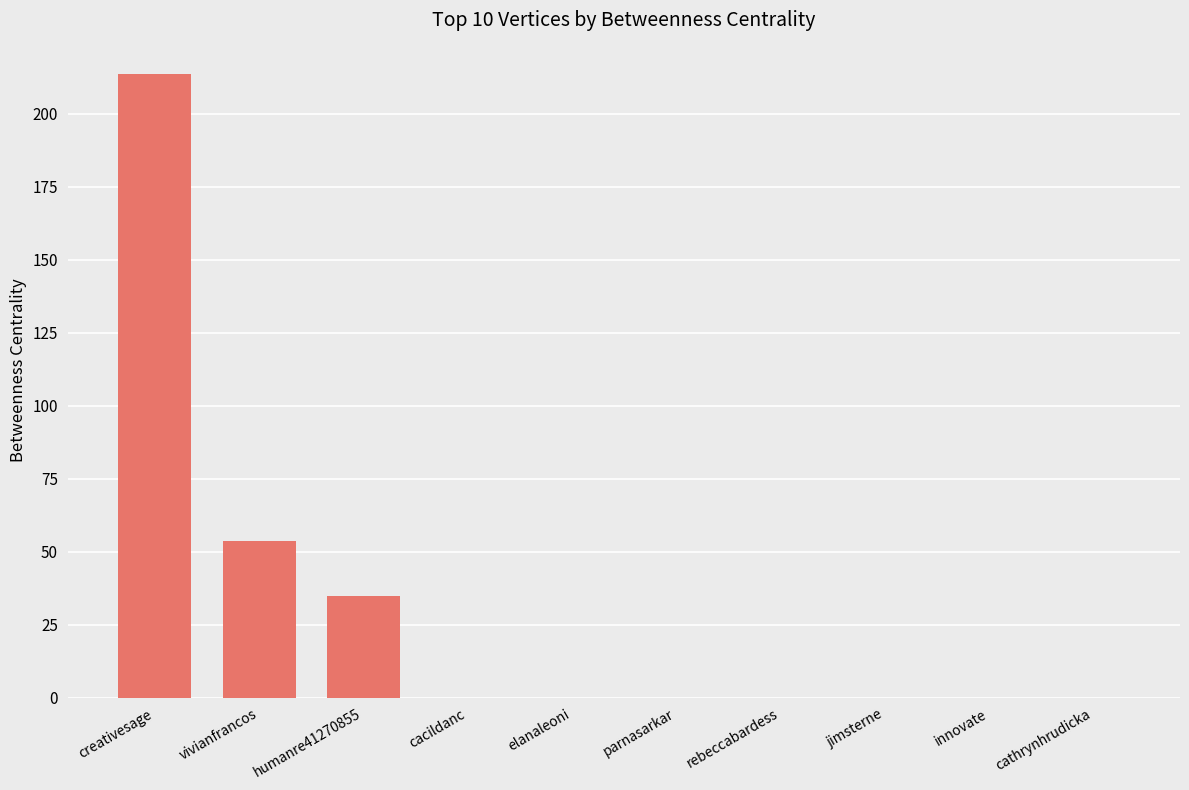

Count the number of data series in this chart.

1